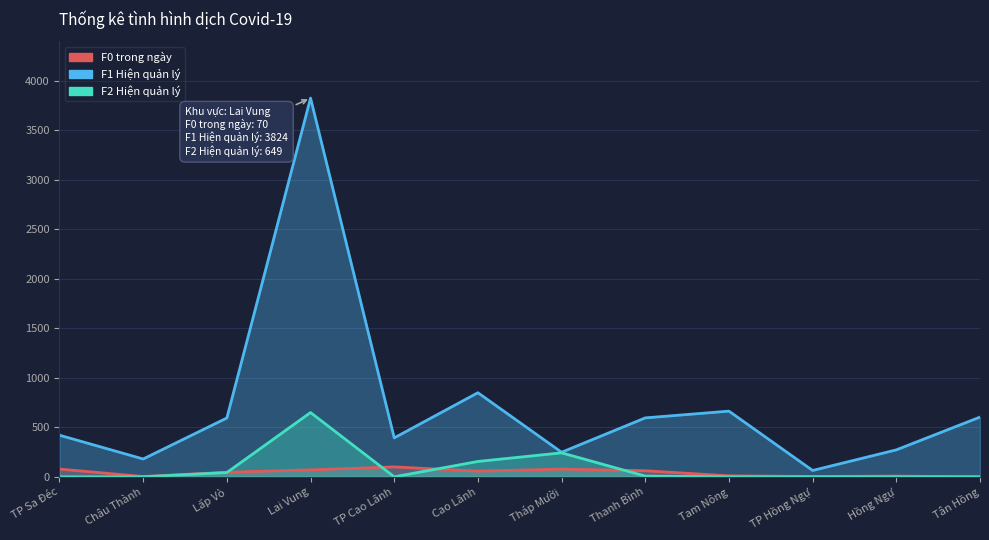

What is the value of the F2 Hiện quản lý point at the 3rd from the left?

43